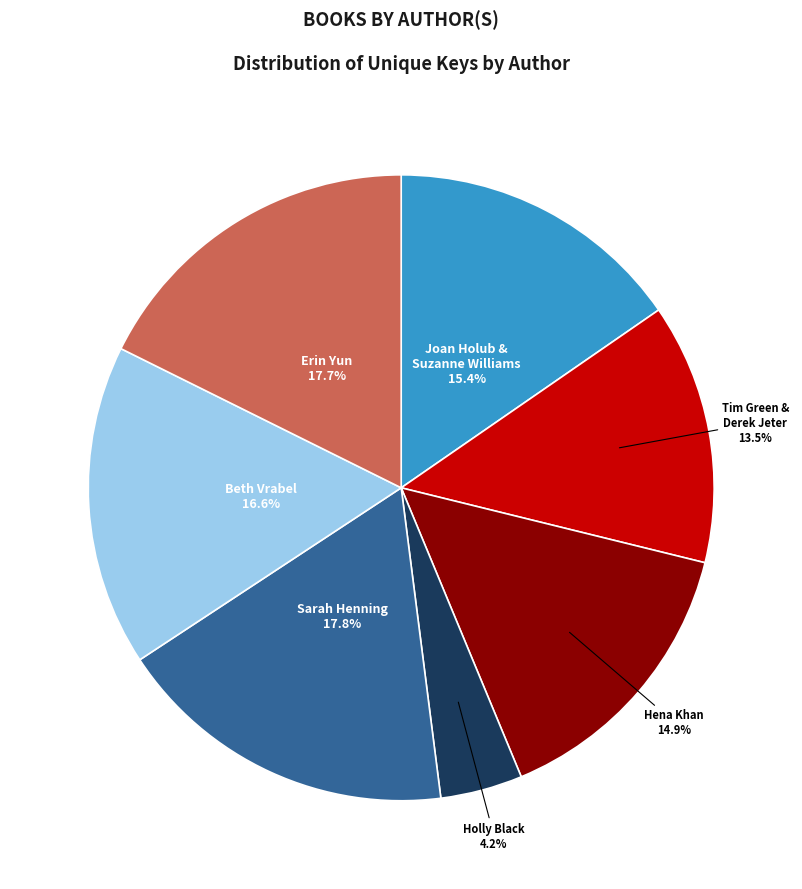

Combined, what portion of the pie is Beth Vrabel and Joan Holub & Suzanne Williams?

32.0%